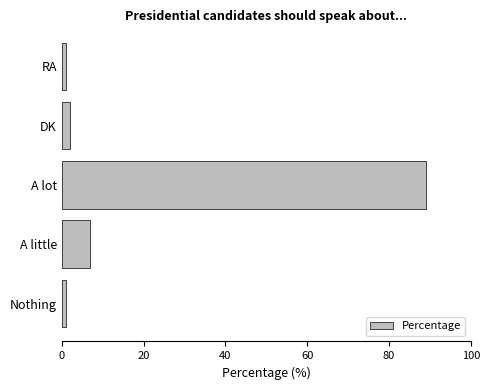

What is the average value?

20